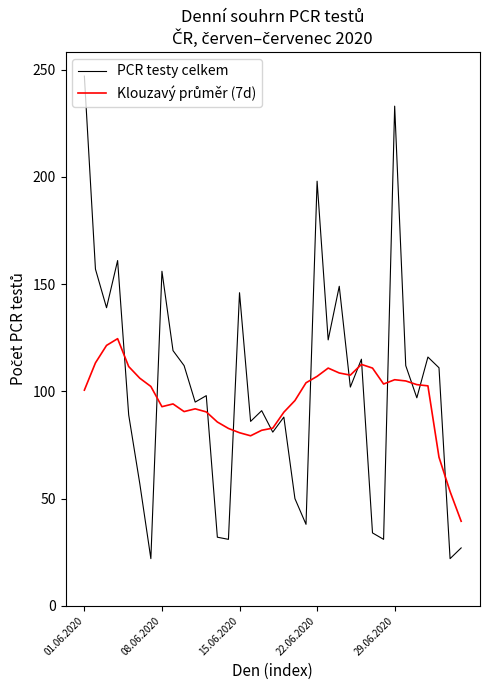

What is the lowest value of the PCR testy celkem series?

22.0